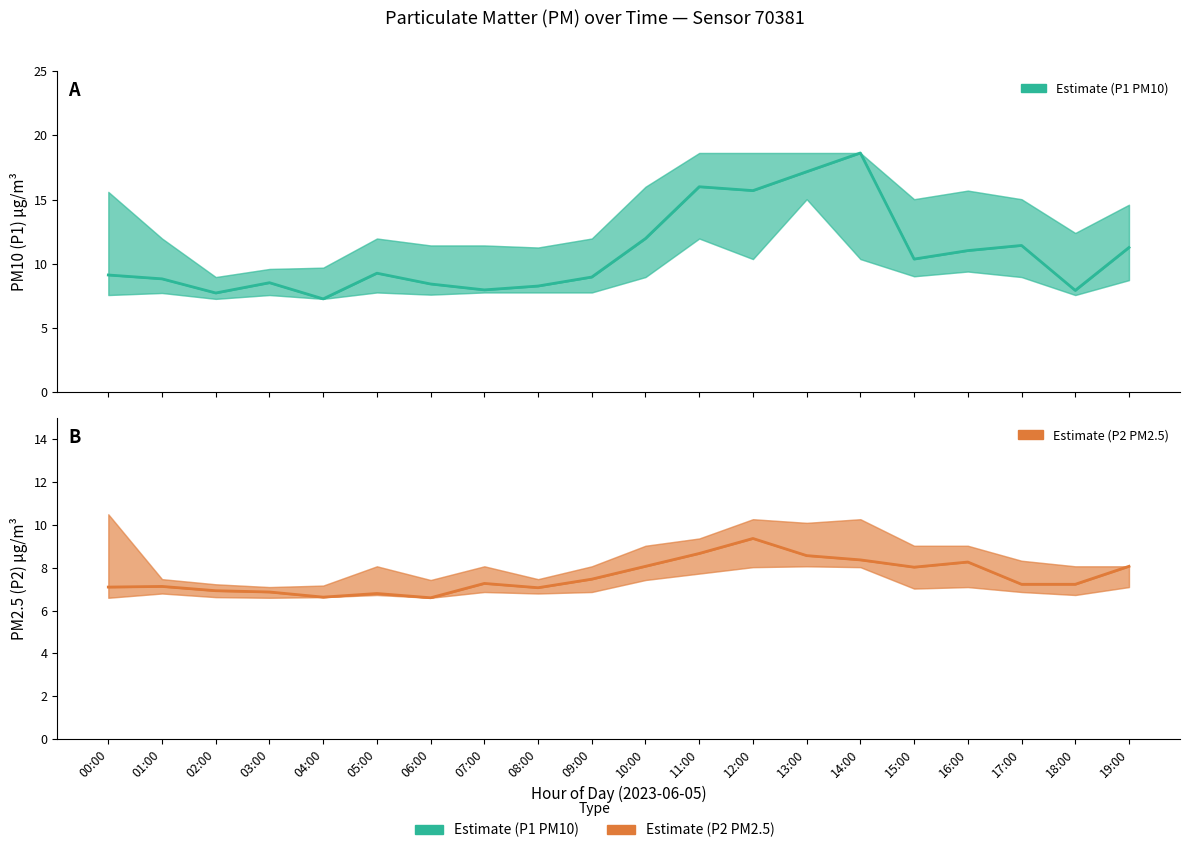

At 08:00, list the series in order from smallest to largest.

P2 (PM2.5), P1 (PM10)